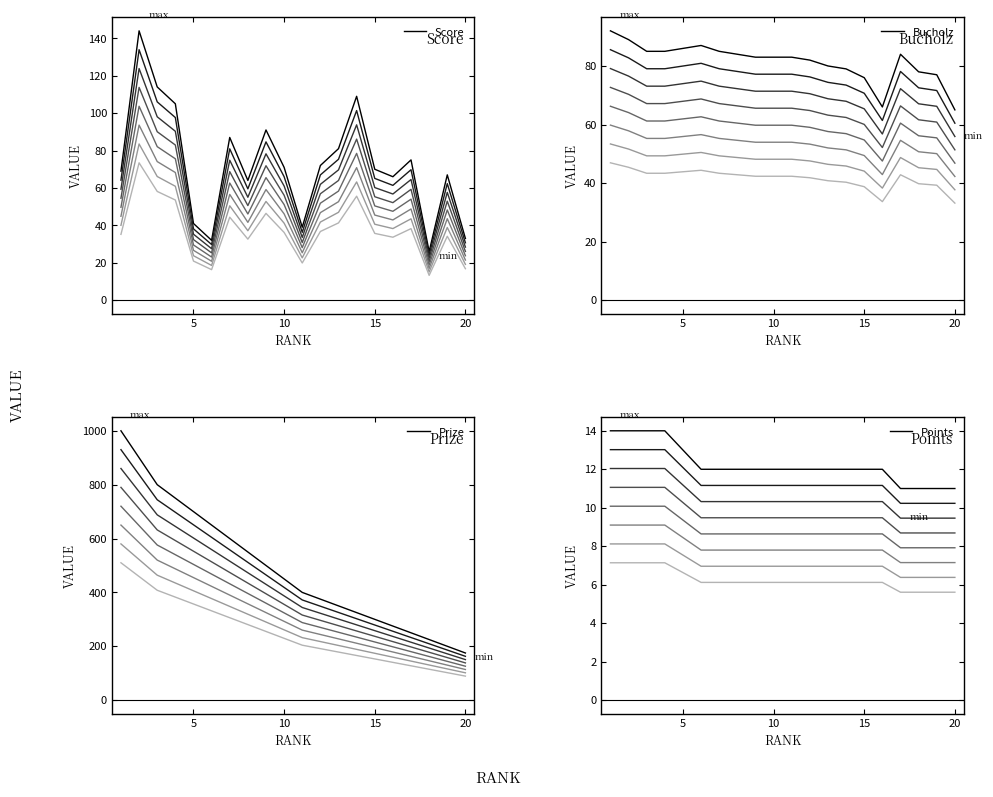

Which series has the widest spread of values?

Prize